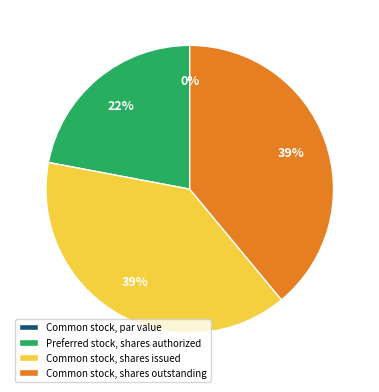

Which has a higher value, Preferred stock, shares authorized or Common stock, shares outstanding?

Common stock, shares outstanding